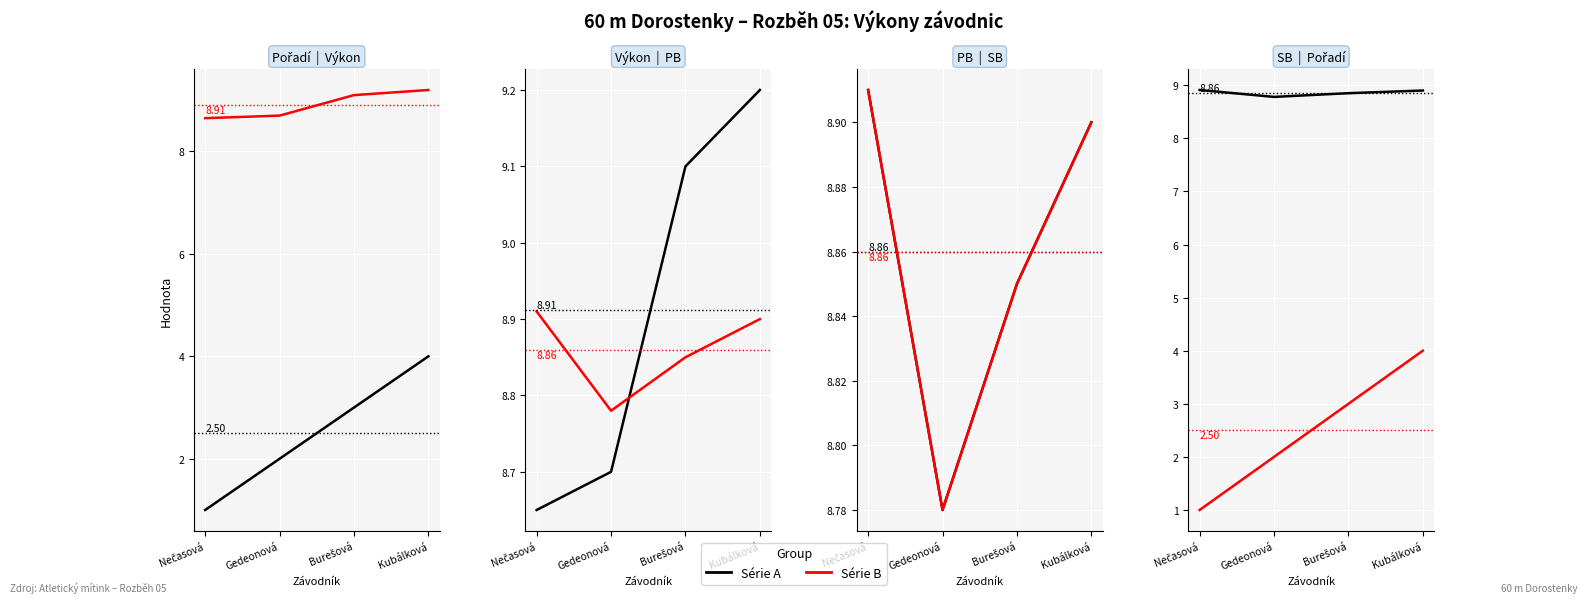

The value of Výkon at Nečasová is 8.7. True or false?

True